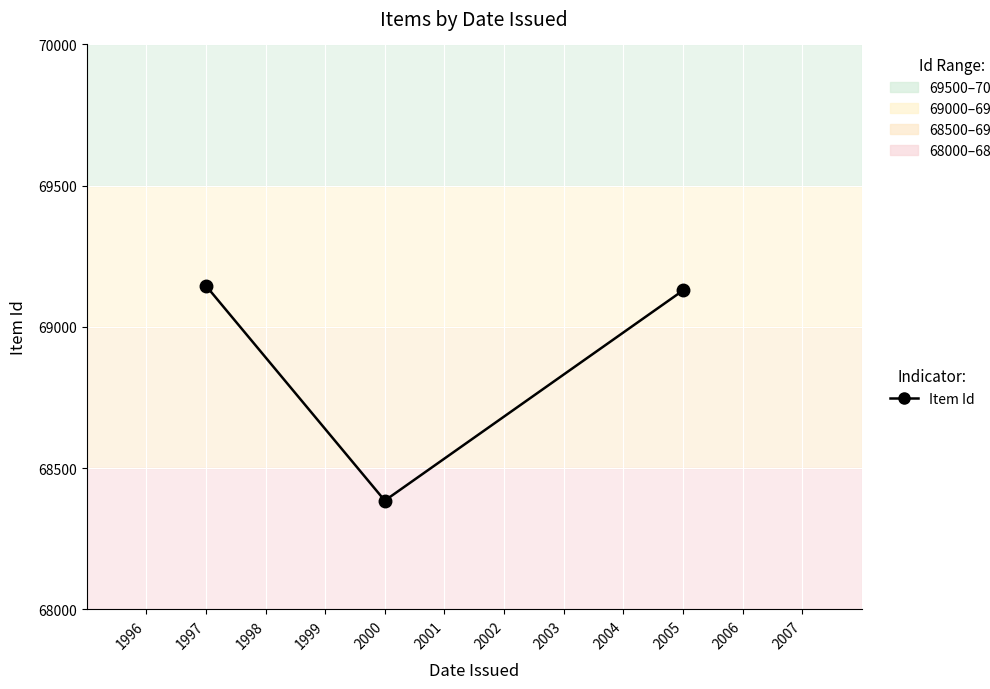

How many lines are shown in the chart?

1